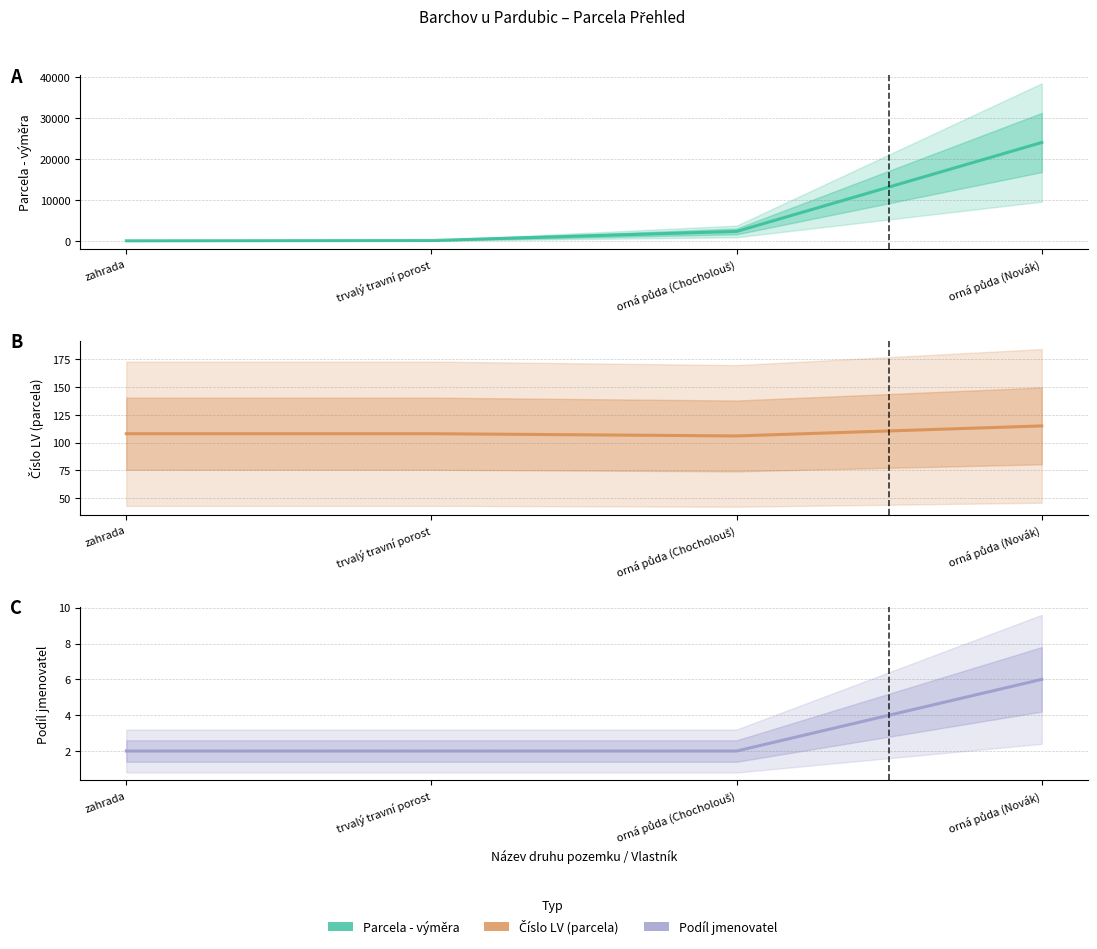

True or false: Parcela - výměra and Podíl jmenovatel cross at least once.

False